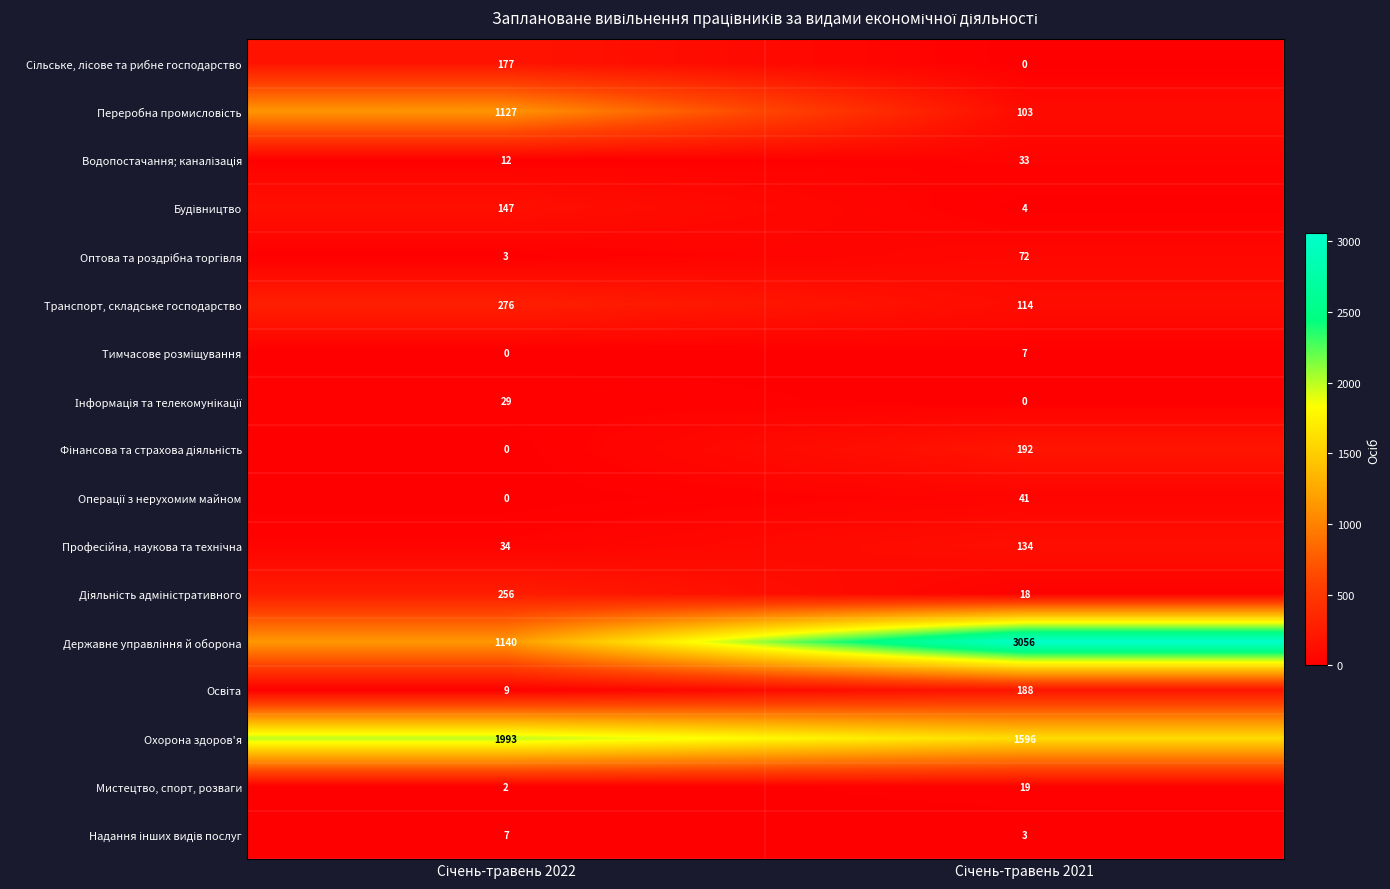

What is the sum of all Транспорт, складське господарство values?

390